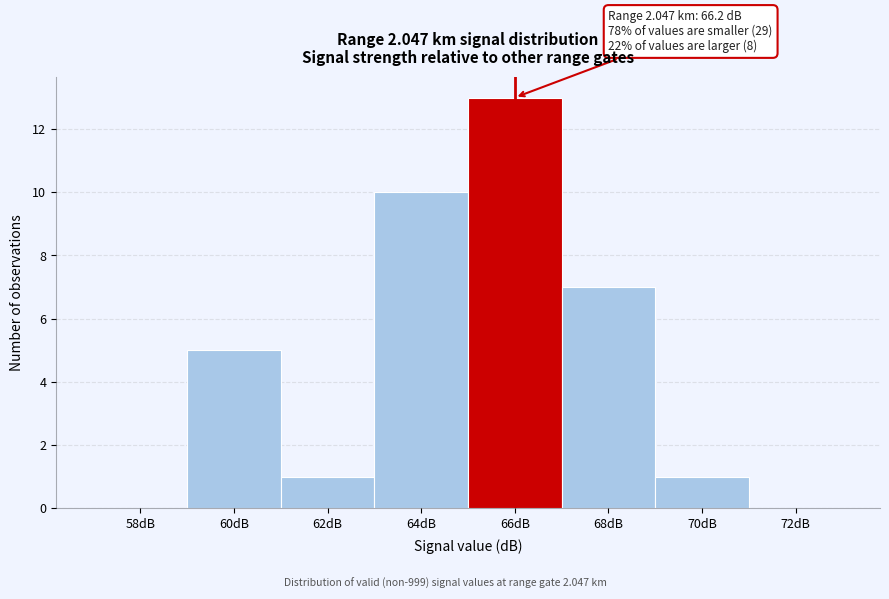

Reading left to right, what are all the values shown in this chart?

58dB=0	60dB=5	62dB=1	64dB=10	66dB=13	68dB=7	70dB=1	72dB=0